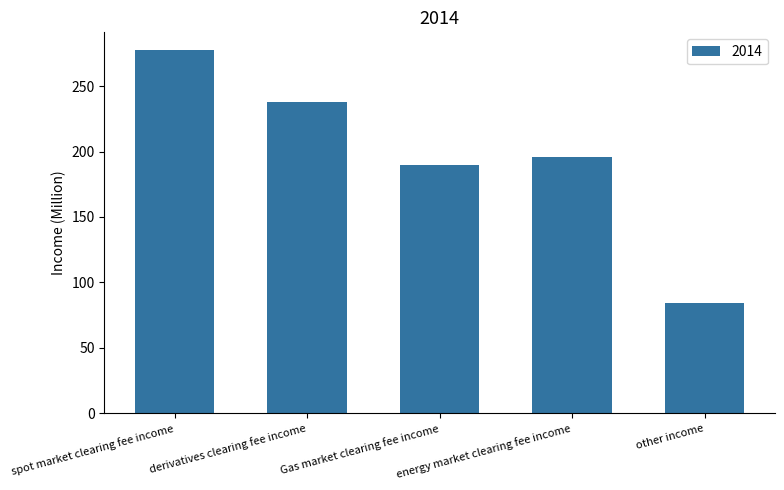

How many data points are less than 196?

2